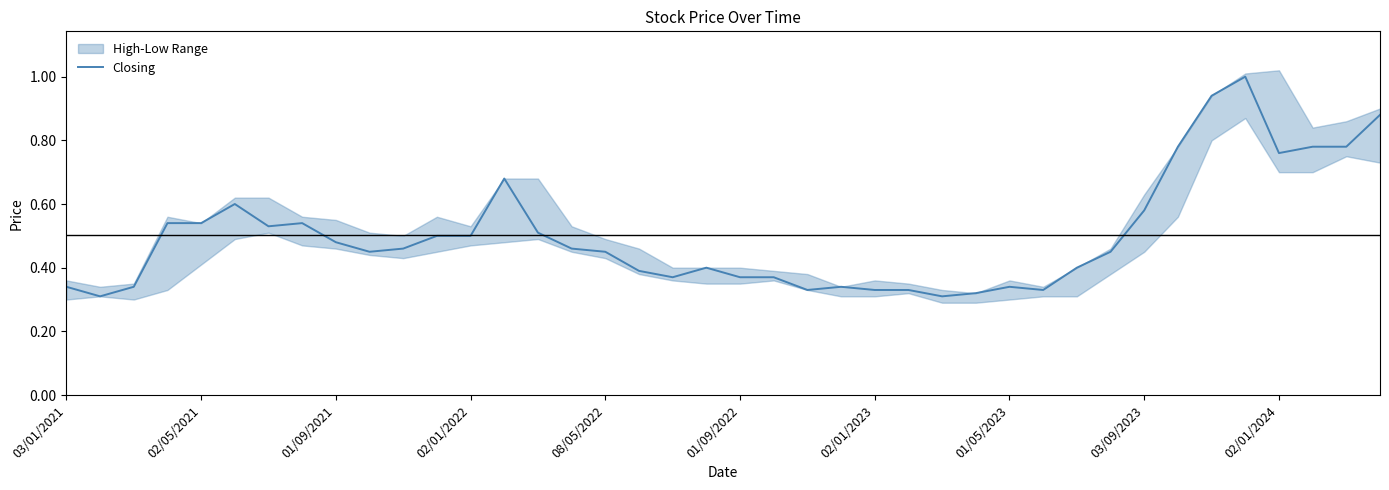

What is the highest value of the Closing series?

1.0